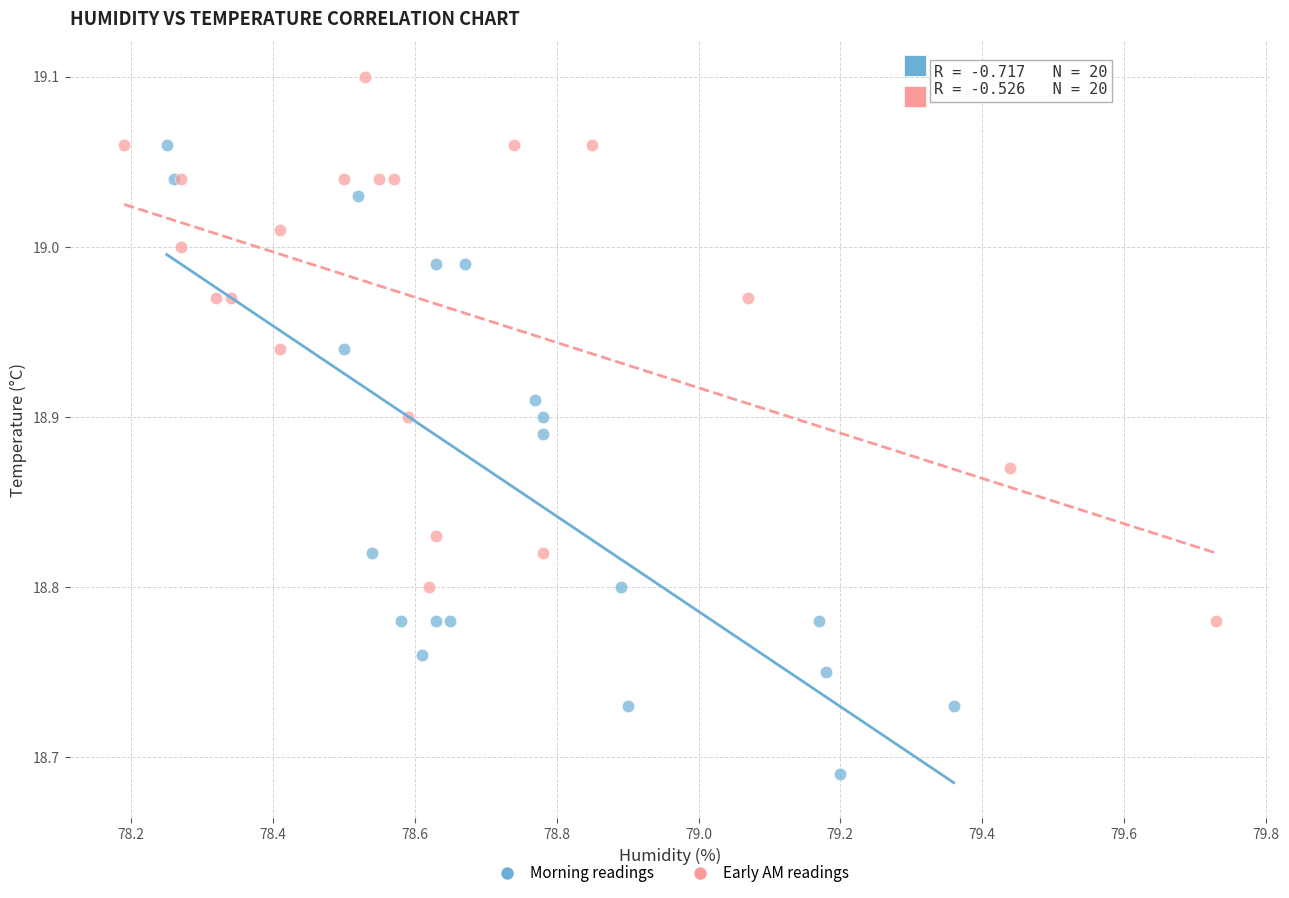

Which series contains the highest Y value?

Early AM readings